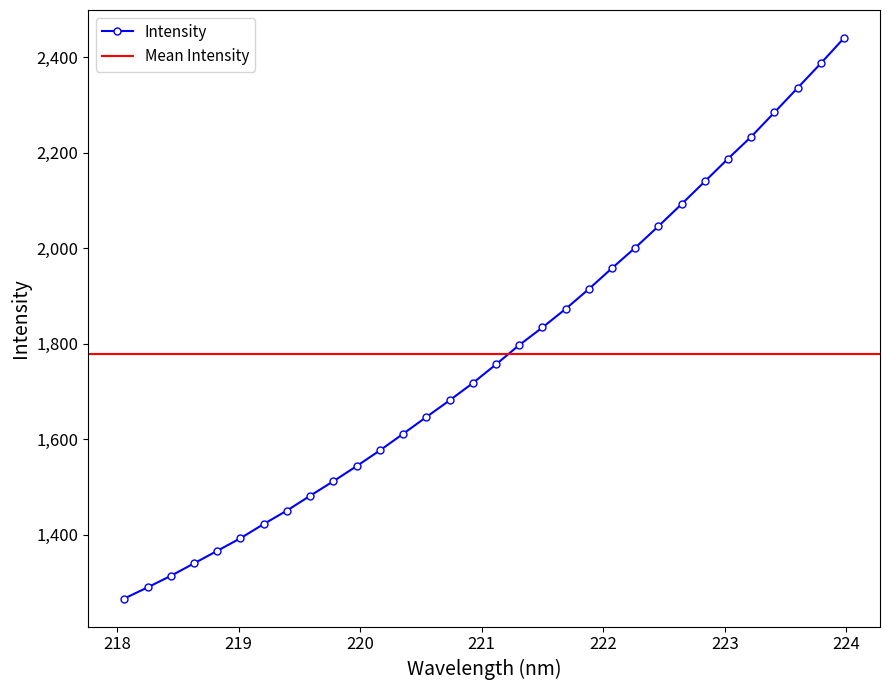

What is the minimum value shown in the chart?

1266.6